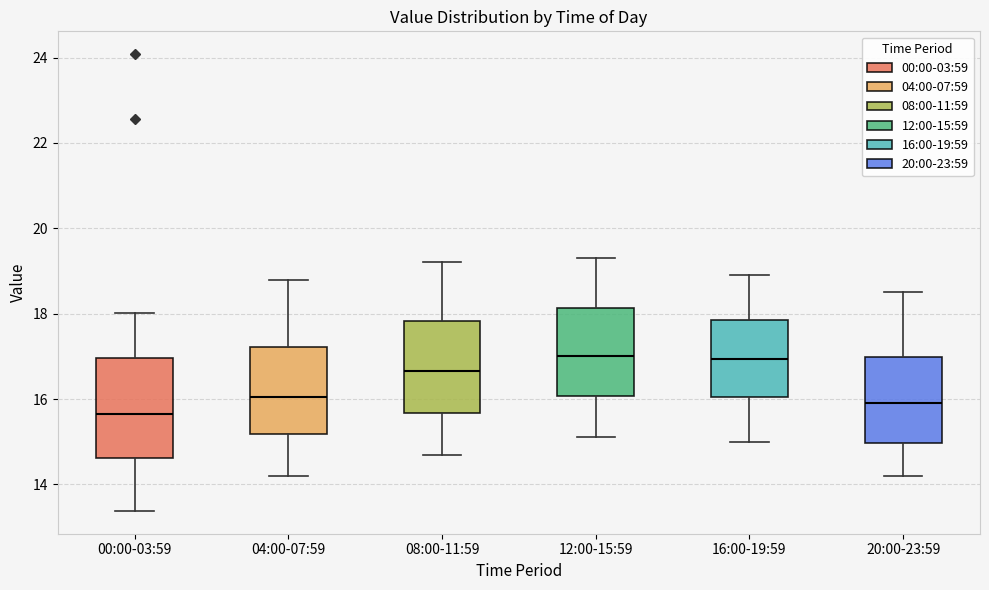

Reading left to right, transcribe this box plot: for each box, give where its median line is, the range the box spans, and where its two whiskers end, as read against the y-axis. The values are not printed on the chart, so give them approximately, as read against the axis.

00:00-03:59: median 15.6, box 14.6 to 17.0, whiskers 13.4 to 18.0
04:00-07:59: median 16.0, box 15.2 to 17.2, whiskers 14.2 to 18.8
08:00-11:59: median 16.6, box 15.6 to 17.8, whiskers 14.8 to 19.2
12:00-15:59: median 17.0, box 16.0 to 18.2, whiskers 15.2 to 19.4
16:00-19:59: median 17.0, box 16.0 to 17.8, whiskers 15.0 to 19.0
20:00-23:59: median 16.0, box 15.0 to 17.0, whiskers 14.2 to 18.6